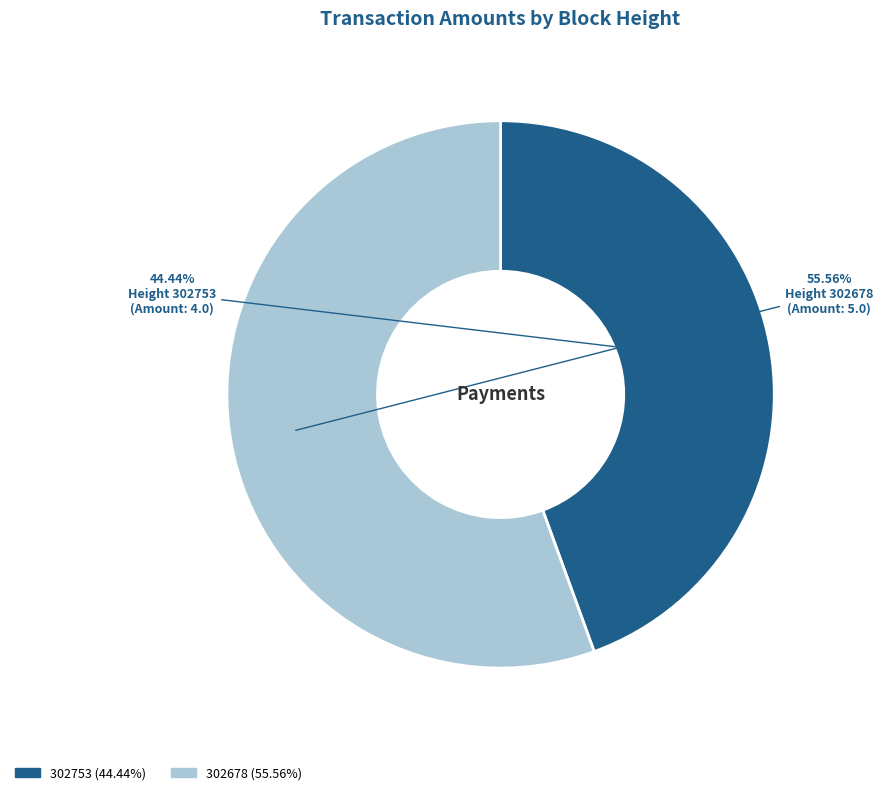

The 302753 slice represents 44% of the pie. True or false?

True